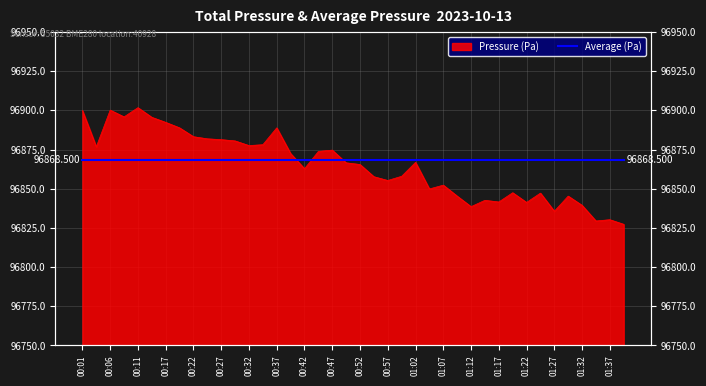

Approximately how many times larger is the value at 00:42 compared to 01:37?

1.0